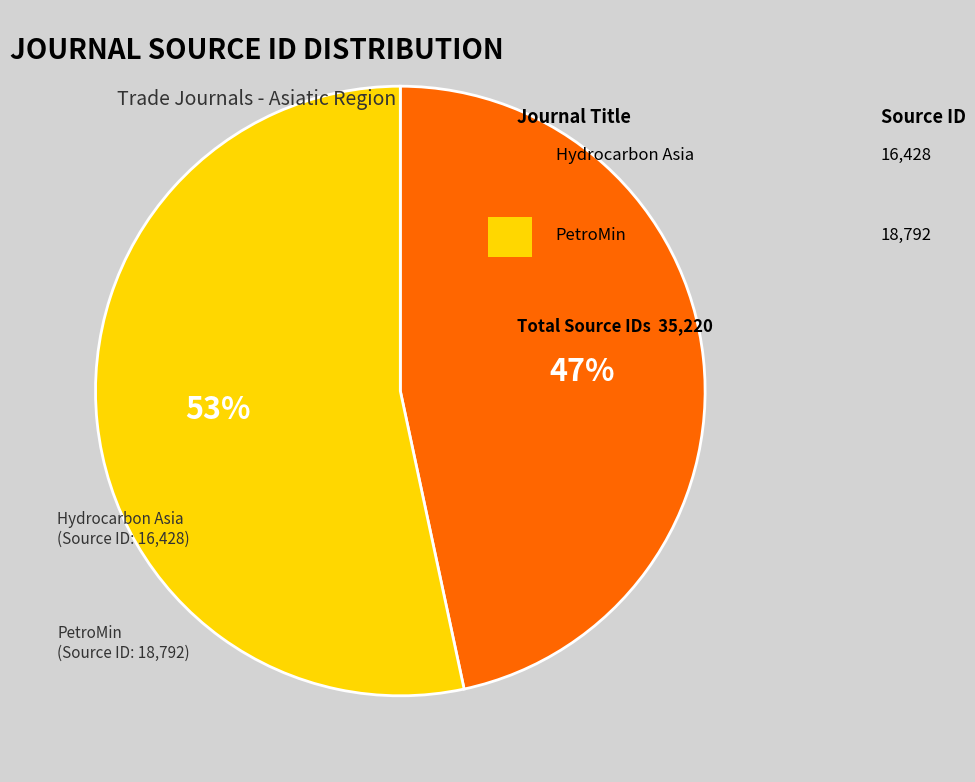

Is there a majority slice in this chart?

Yes